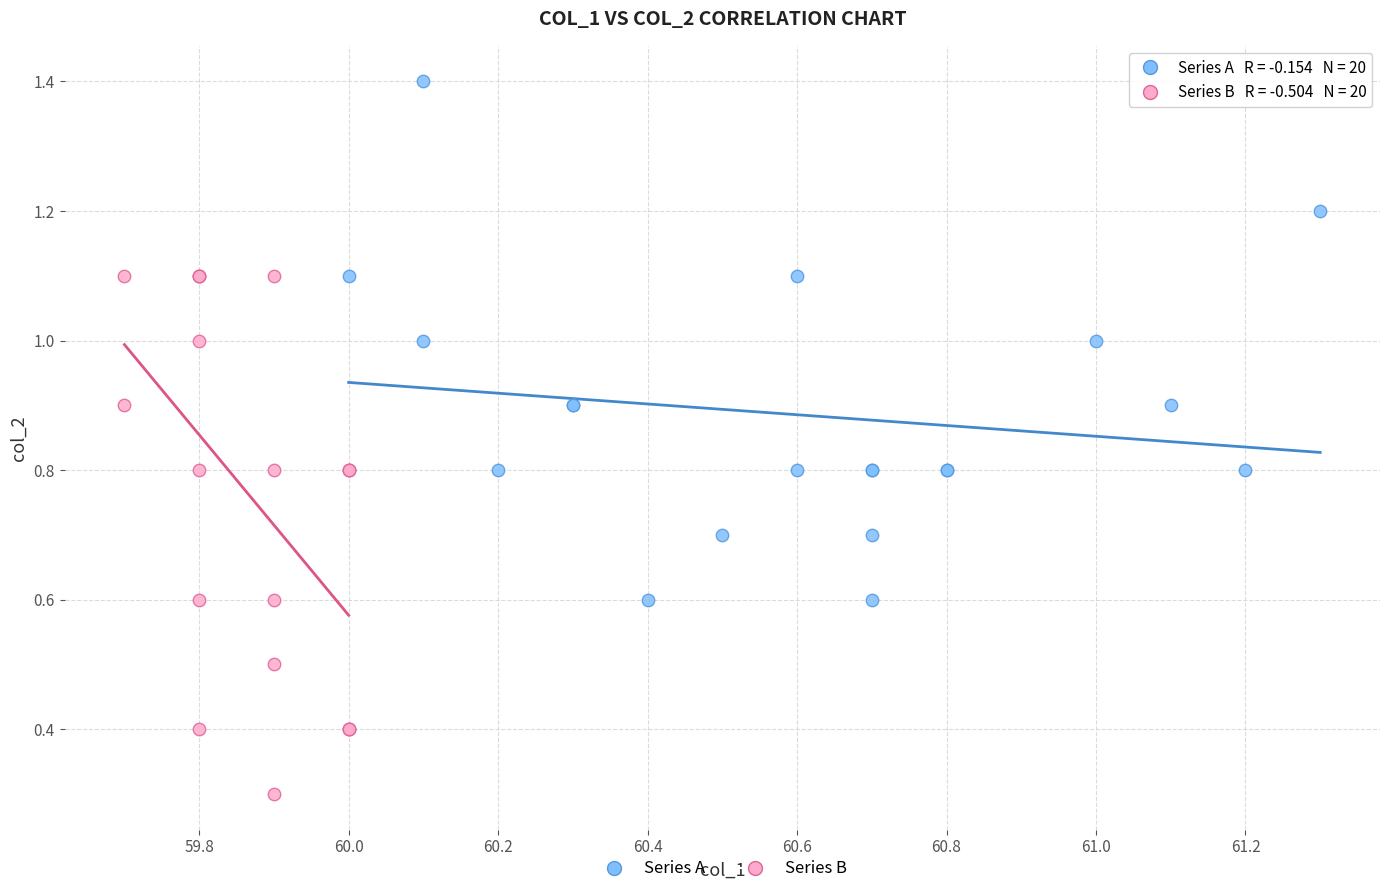

What are all the series names shown in the legend?

Series A, Series B